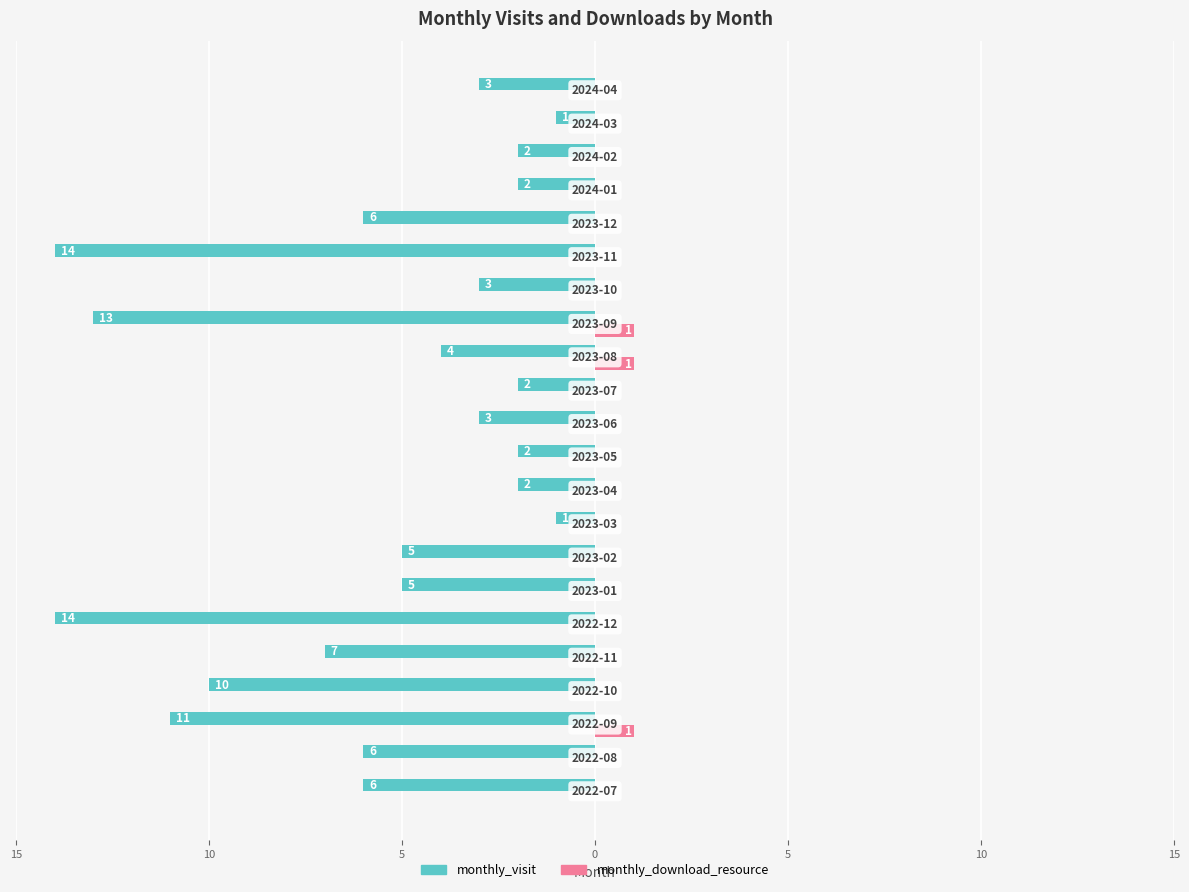

What are all the series names shown in the legend?

monthly_visit, monthly_download_resource